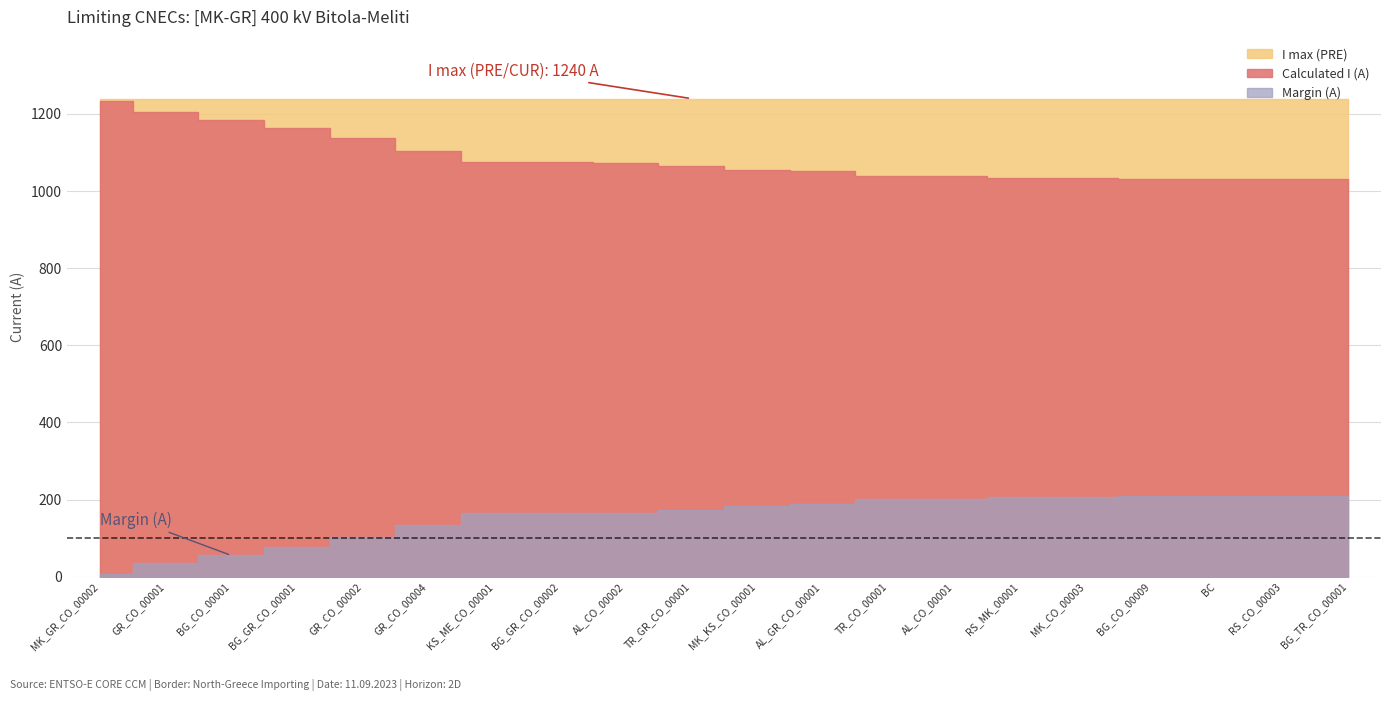

At which label is Calculated I (A) closest to -1132?

GR_CO_00002